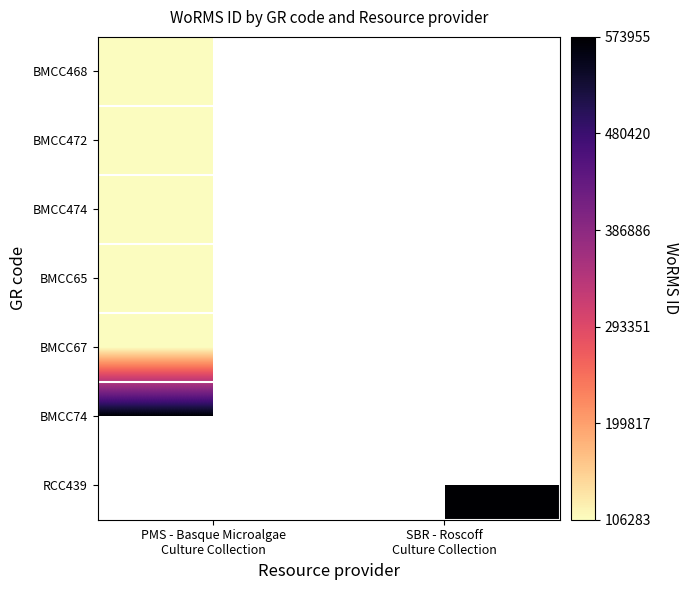

What is the minimum value for BMCC472?

106283.0